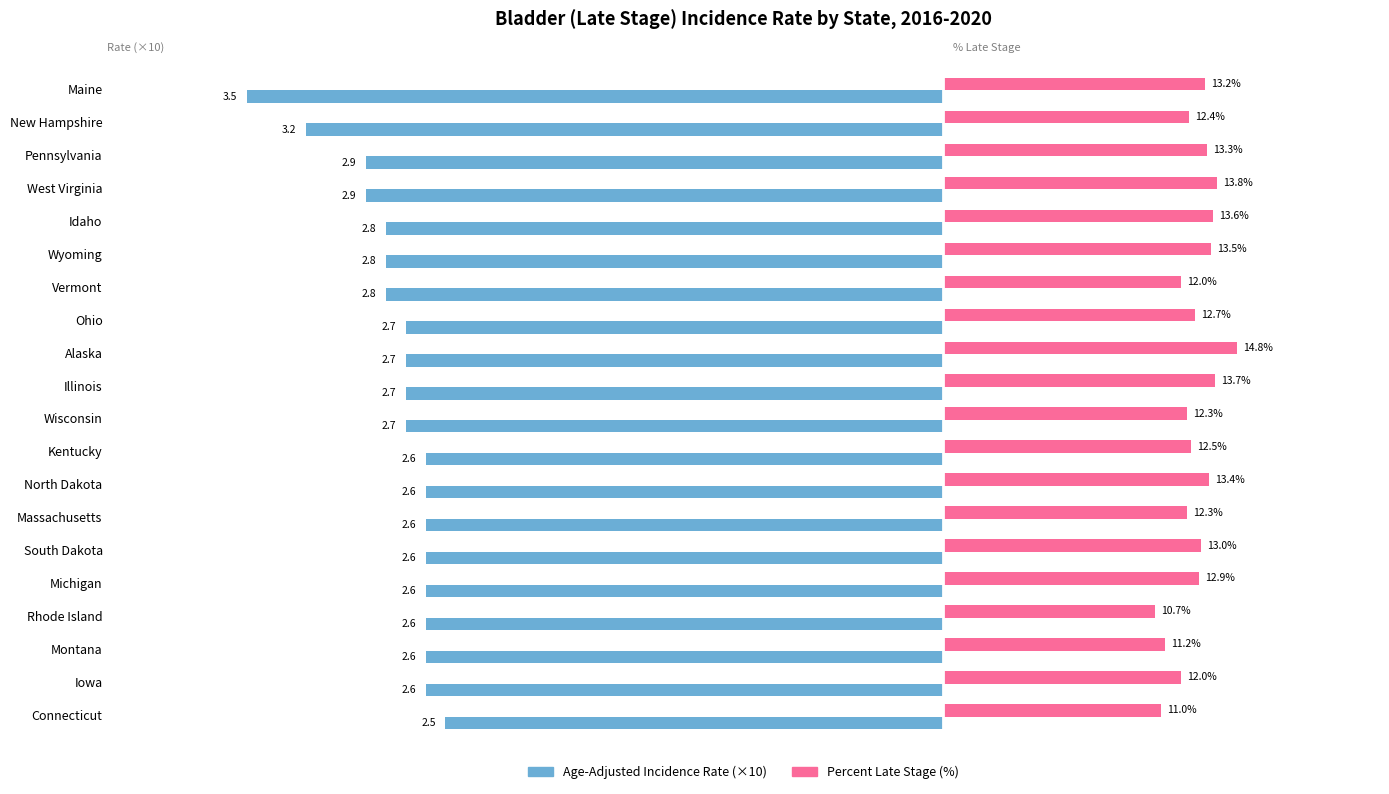

At which category is the sum across all series the highest?

Alaska